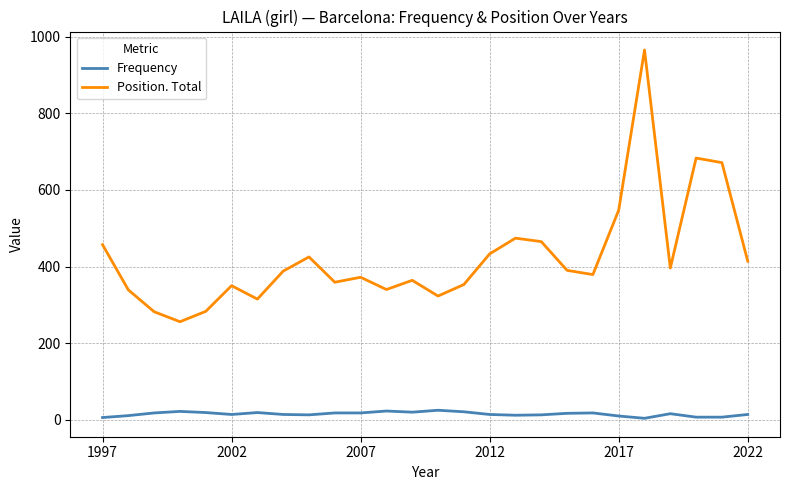

How many distinct data groups are displayed?

2